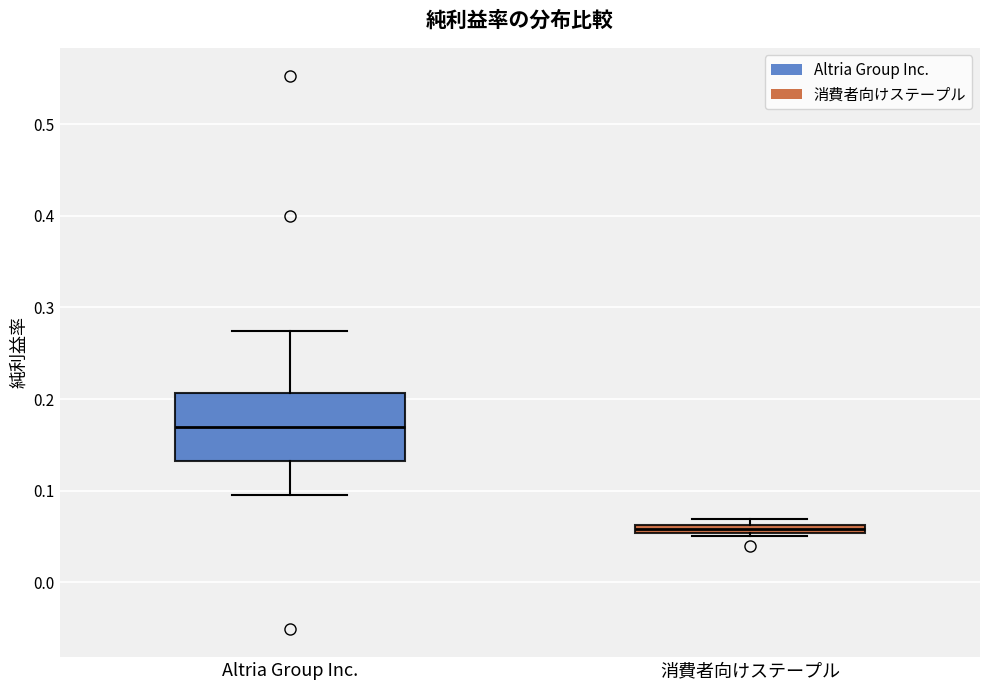

Where does the upper whisker of the box for Altria Group Inc. end on the y-axis? The values are not printed on the chart, so give them approximately, as read against the axis.

0.27